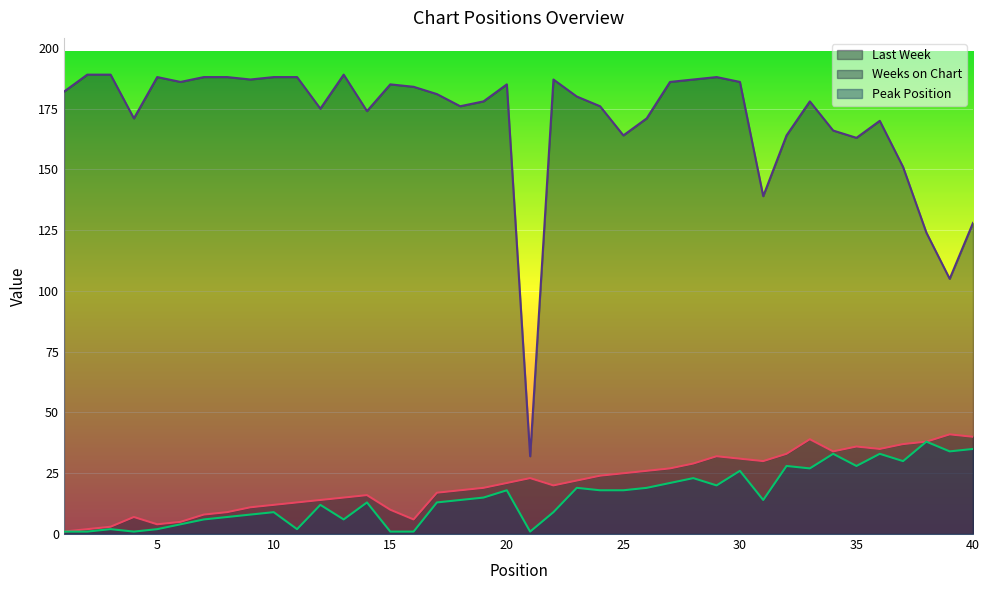

How many lines are shown in the chart?

3